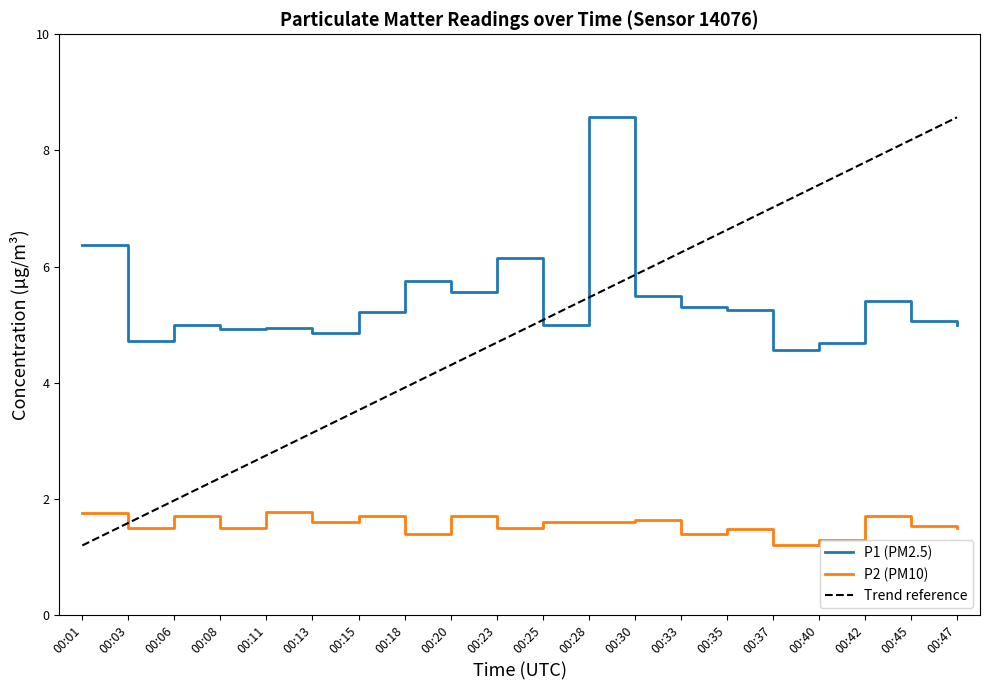

True or false: P2 (PM10) and P1 (PM2.5) cross at least once.

False